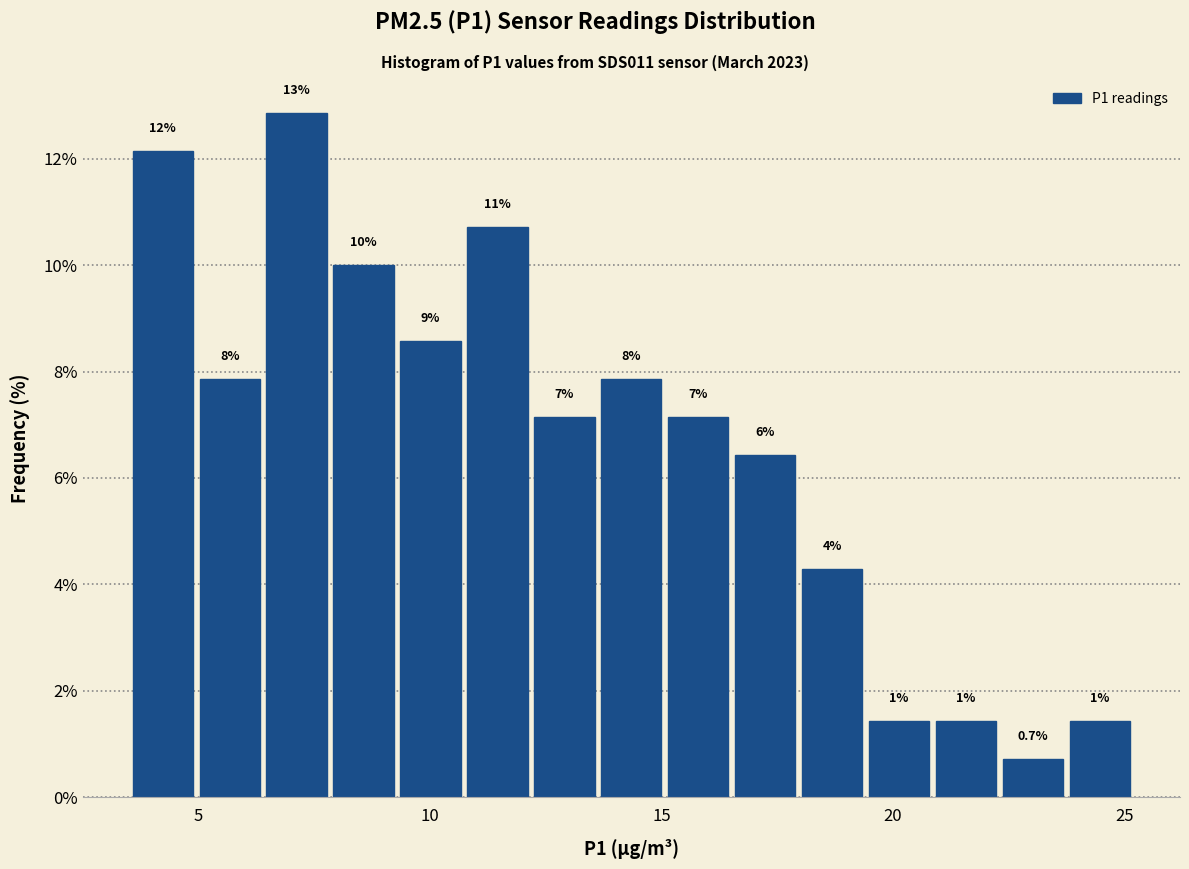

Read against the x-axis, roughly where is the centre of the tallest bar?

7.0